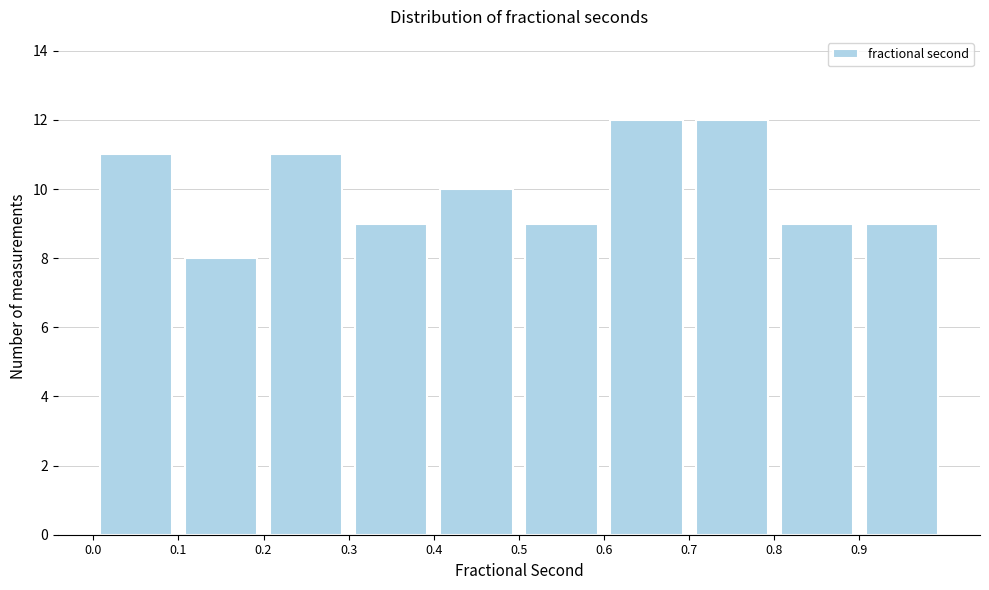

How tall is the bar that spans 0.4 to 0.5 on the x-axis? The values are not printed on the chart, so give them approximately, as read against the axis.

10